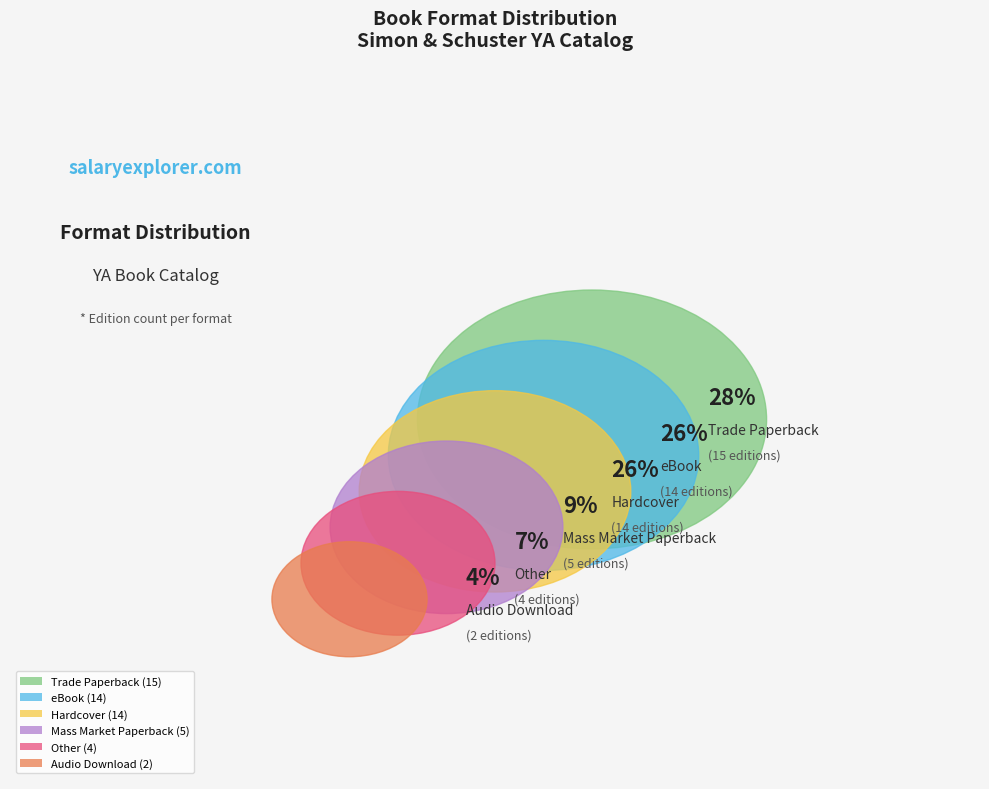

Does Mass Market Paperback account for over 50% of the chart?

No